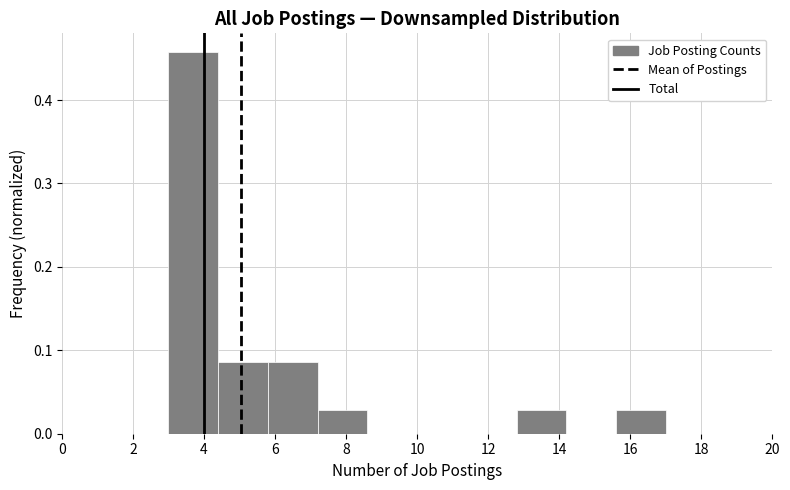

What is the height of the bar covering 15.6 to 17.0 on the x-axis? The values are not printed on the chart, so give them approximately, as read against the axis.

0.03